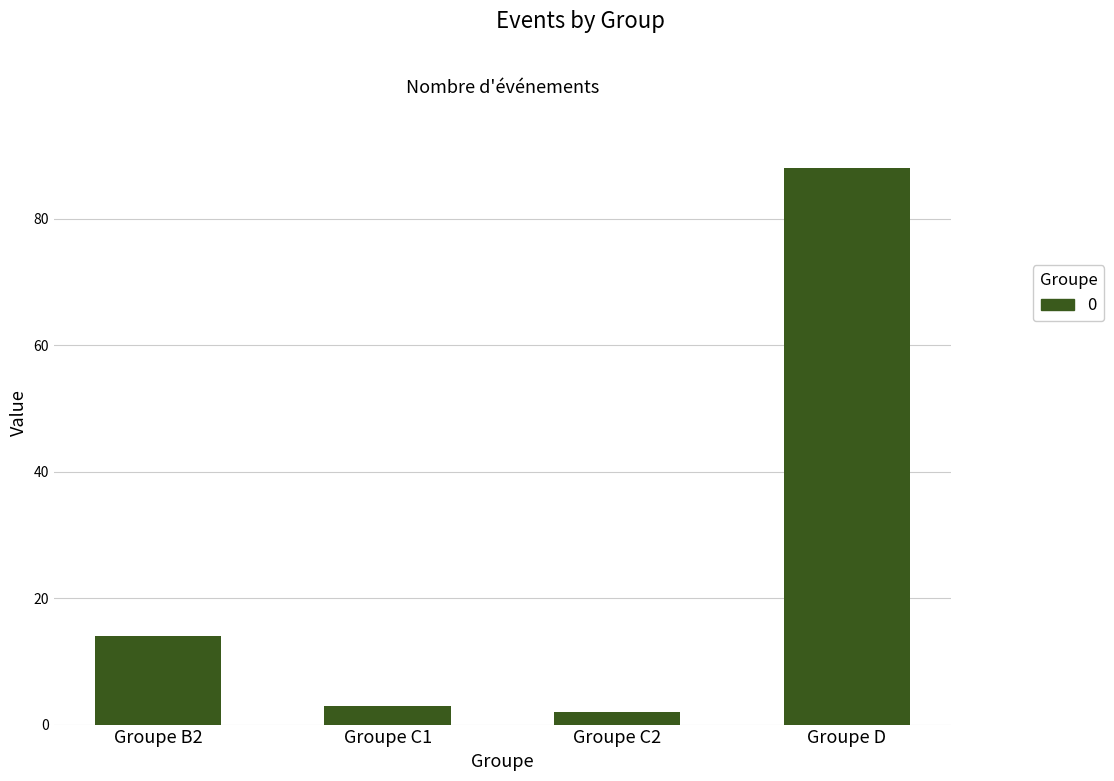

Reading right to left, extract all data points from this chart.

88	2	3	14